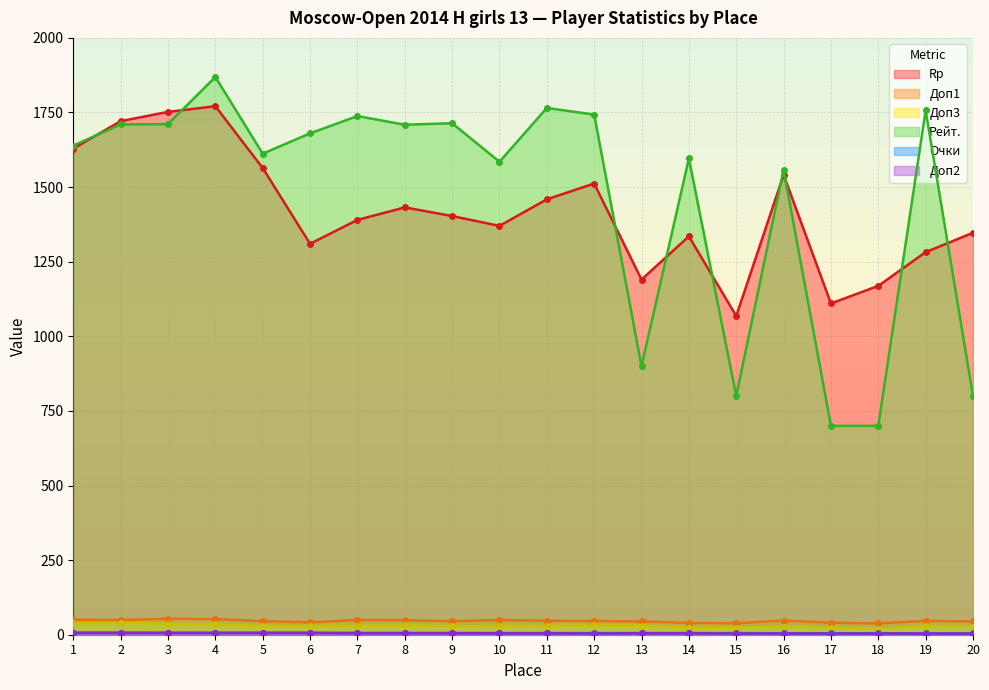

How many lines are shown in the chart?

6